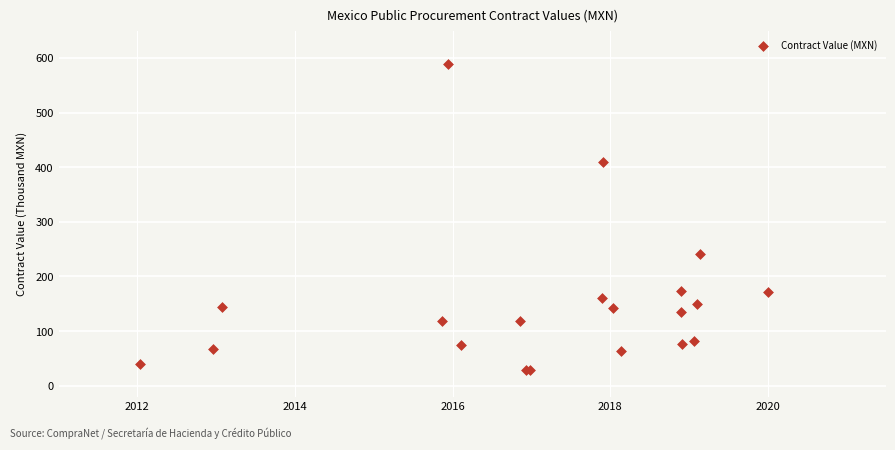

What Y value in the scatter plot is closest to 308?

241.2